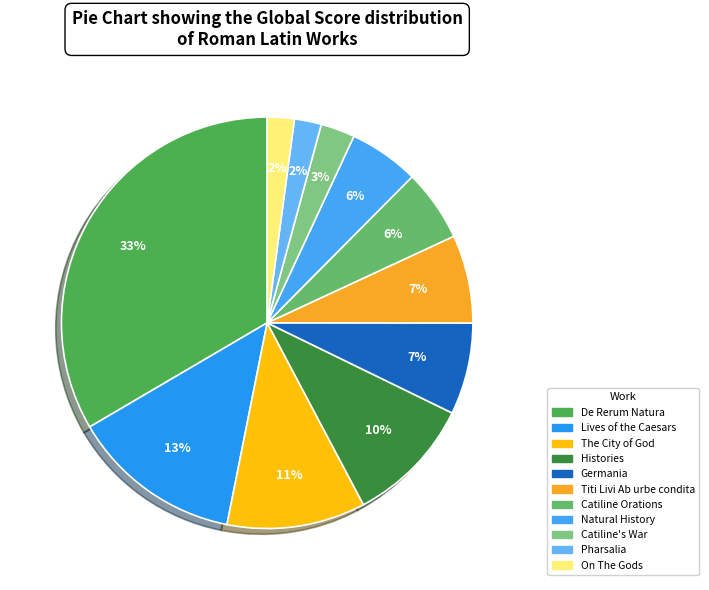

How much of the chart is everything except De Rerum Natura?

66.6%